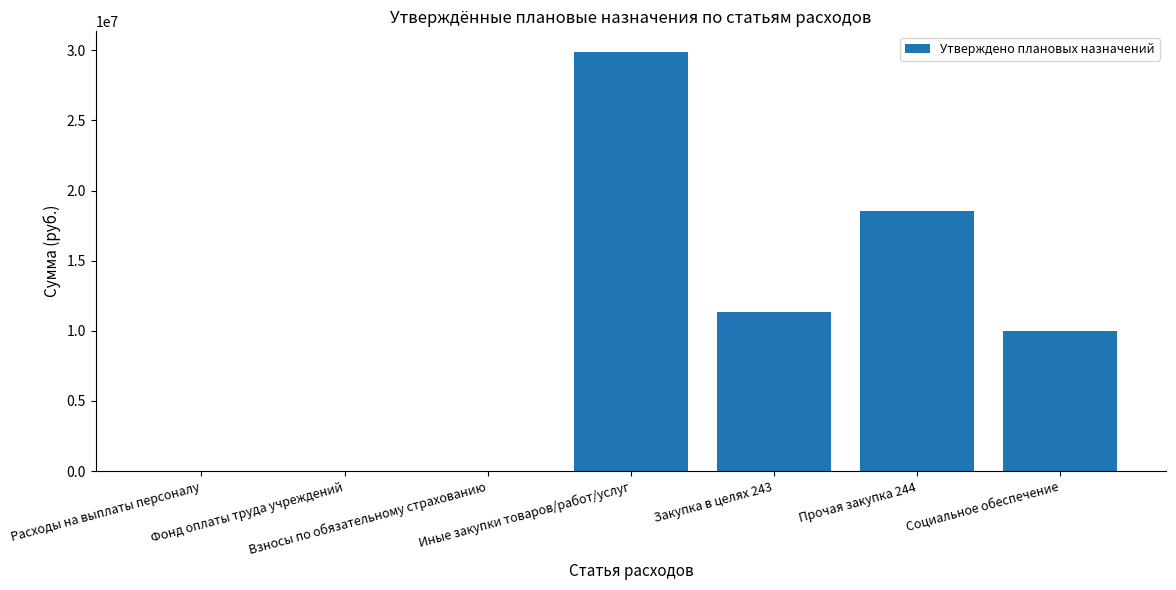

What is the maximum value shown in the chart?

29853757.4